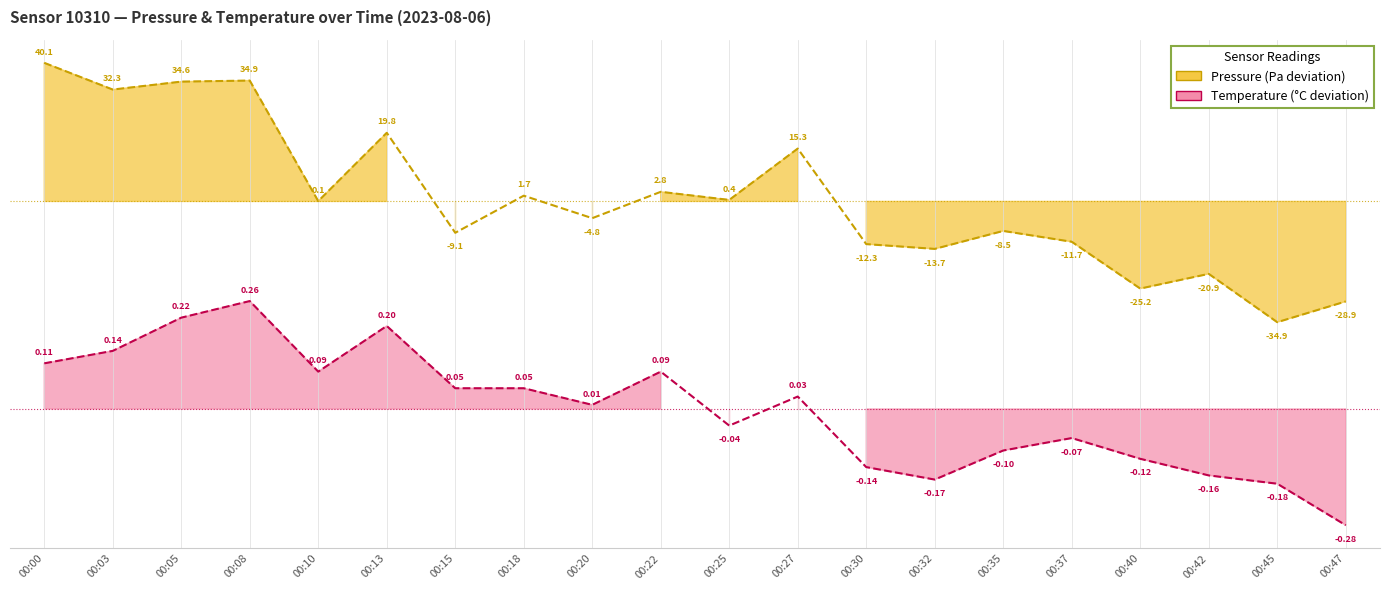

Which series has the widest spread of values?

pressure